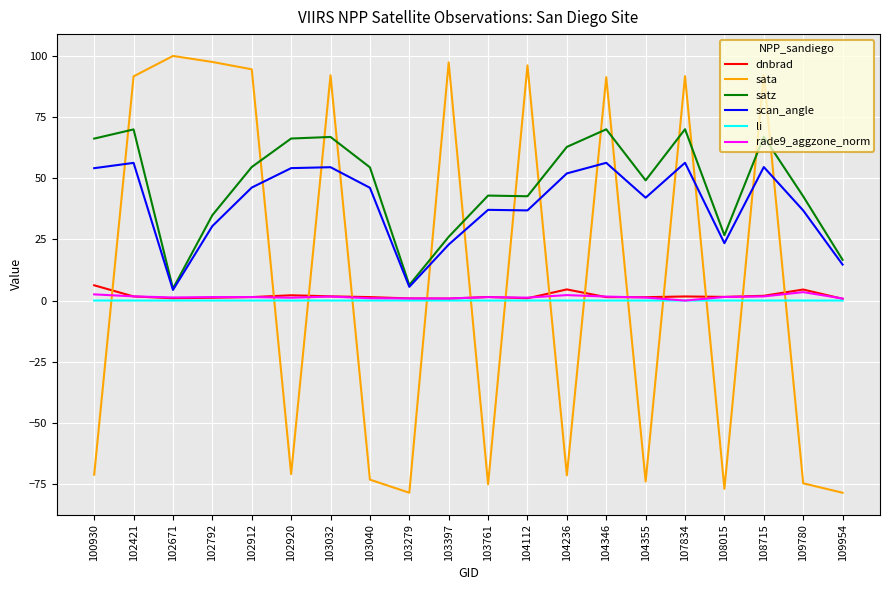

Does the chart display data point markers on the line(s)?

No